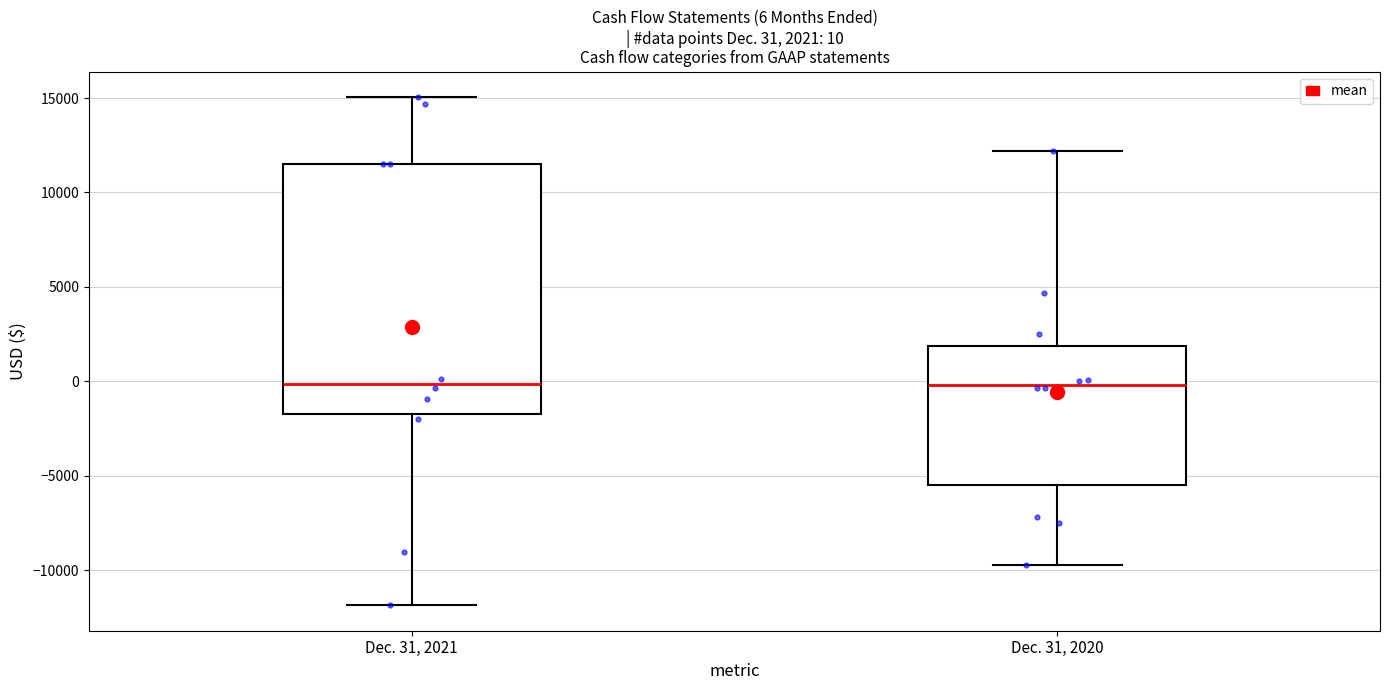

Which box is the tallest, from its lower edge to its upper edge?

Dec. 31, 2021